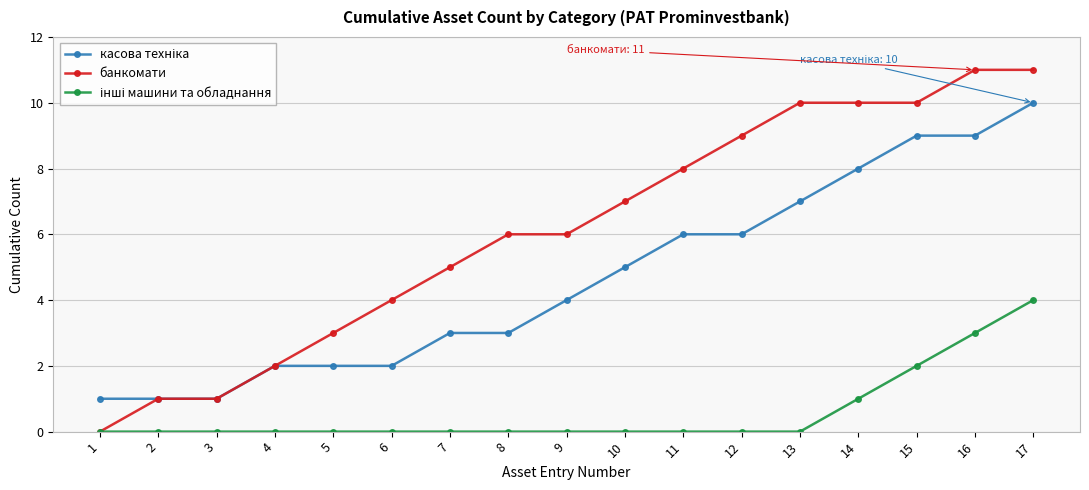

What is the maximum value shown in the chart?

11